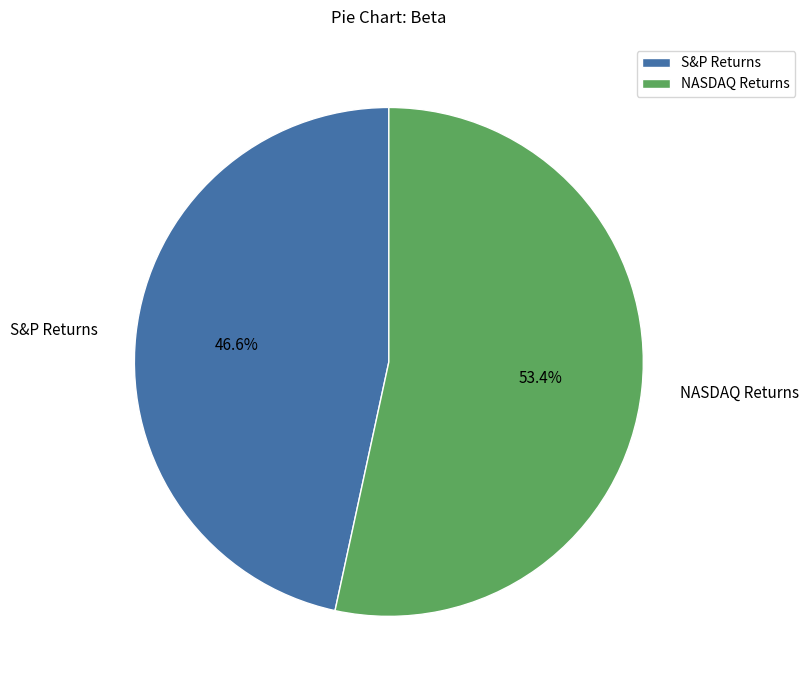

Rank the categories by value from lowest to highest.

S&P Returns, NASDAQ Returns